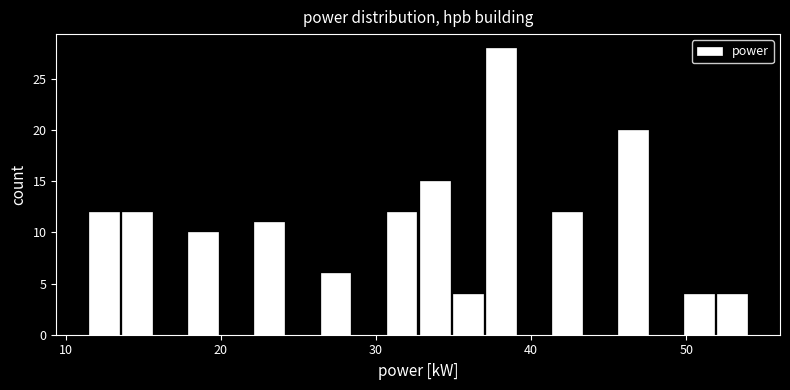

Around what value on the x-axis is the tallest bar? Give the approximate position of its centre, as read against the axis.

38